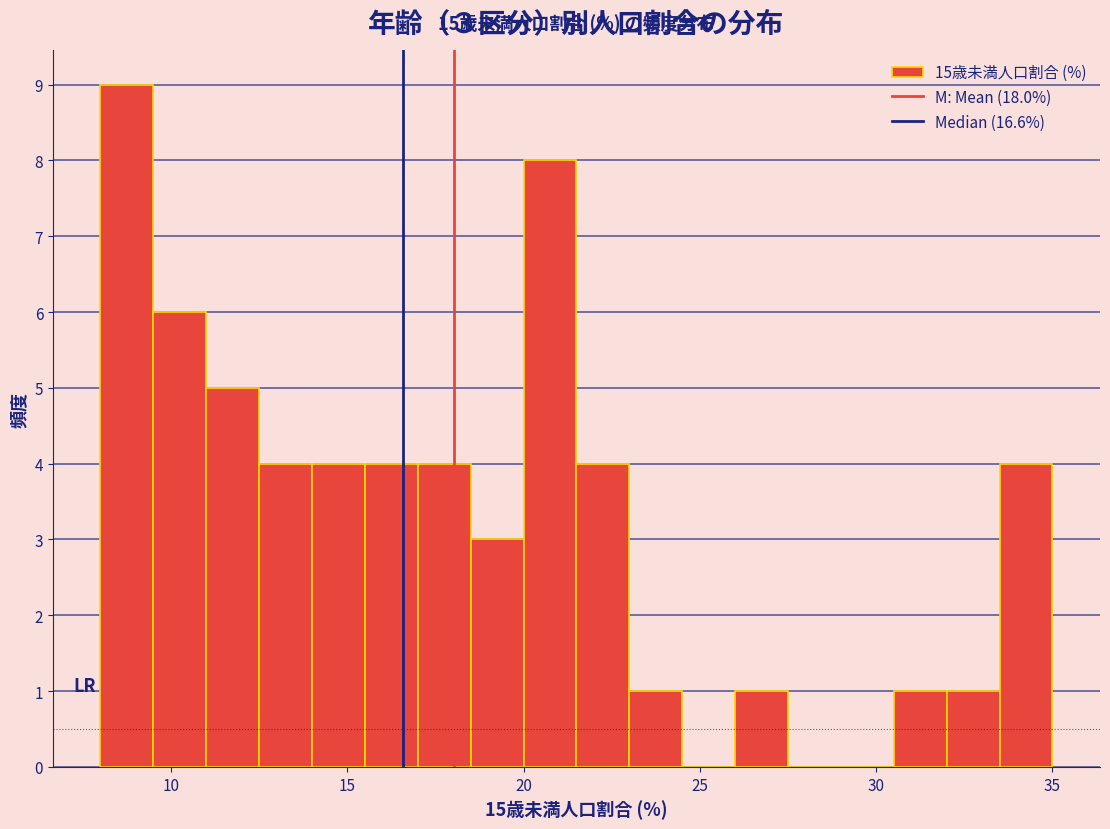

Around what value on the x-axis is the tallest bar? Give the approximate position of its centre, as read against the axis.

9.0